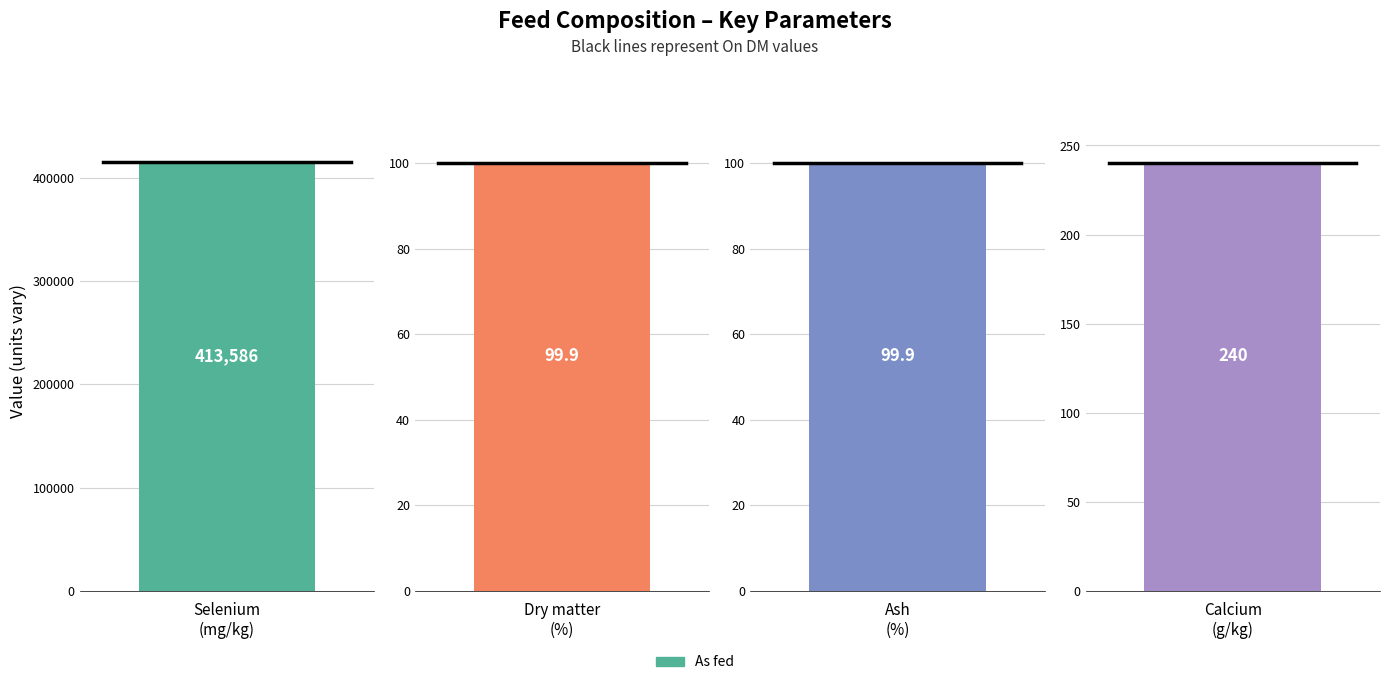

Are the bars horizontal?

No